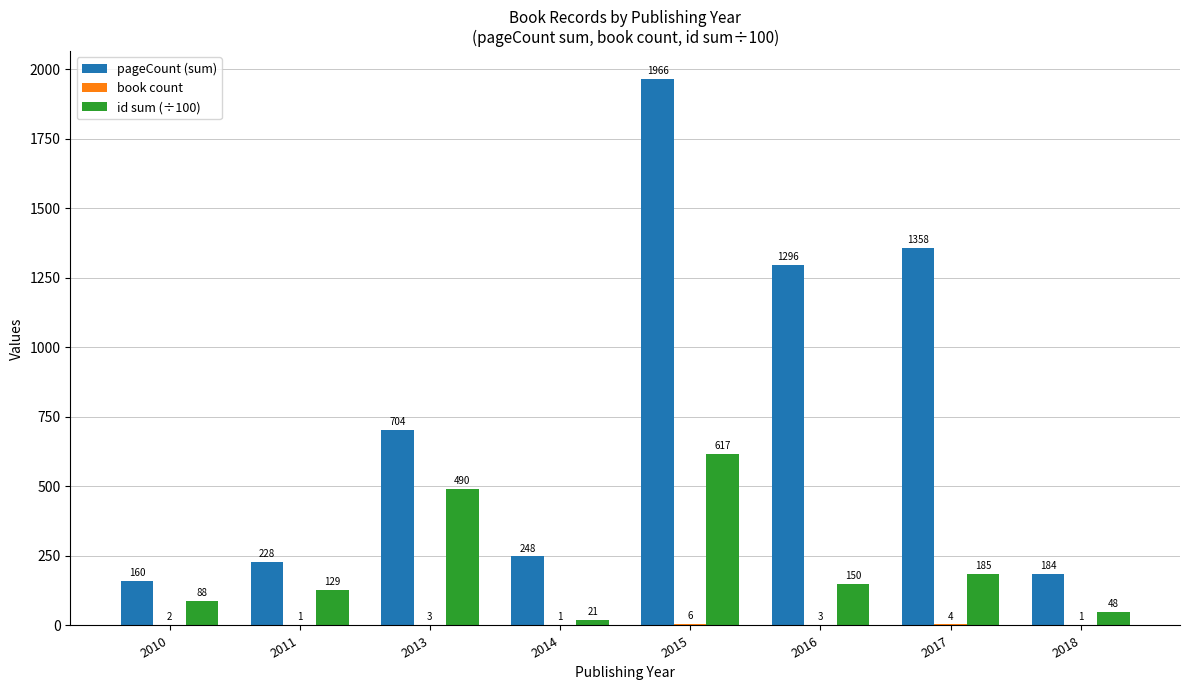

Between 2014 and 2016, which series saw the biggest shift?

pageCount (sum)